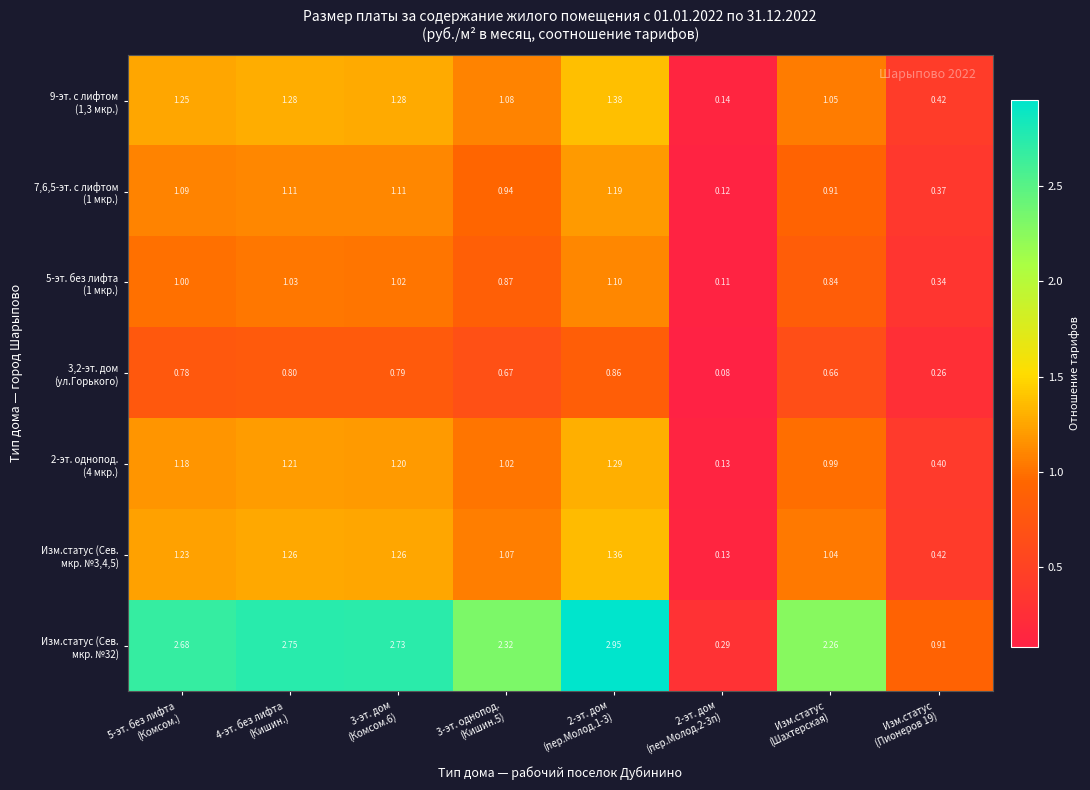

Which category has the lowest value across all series?

2-эт. дом
(пер.Молод.2-3п)